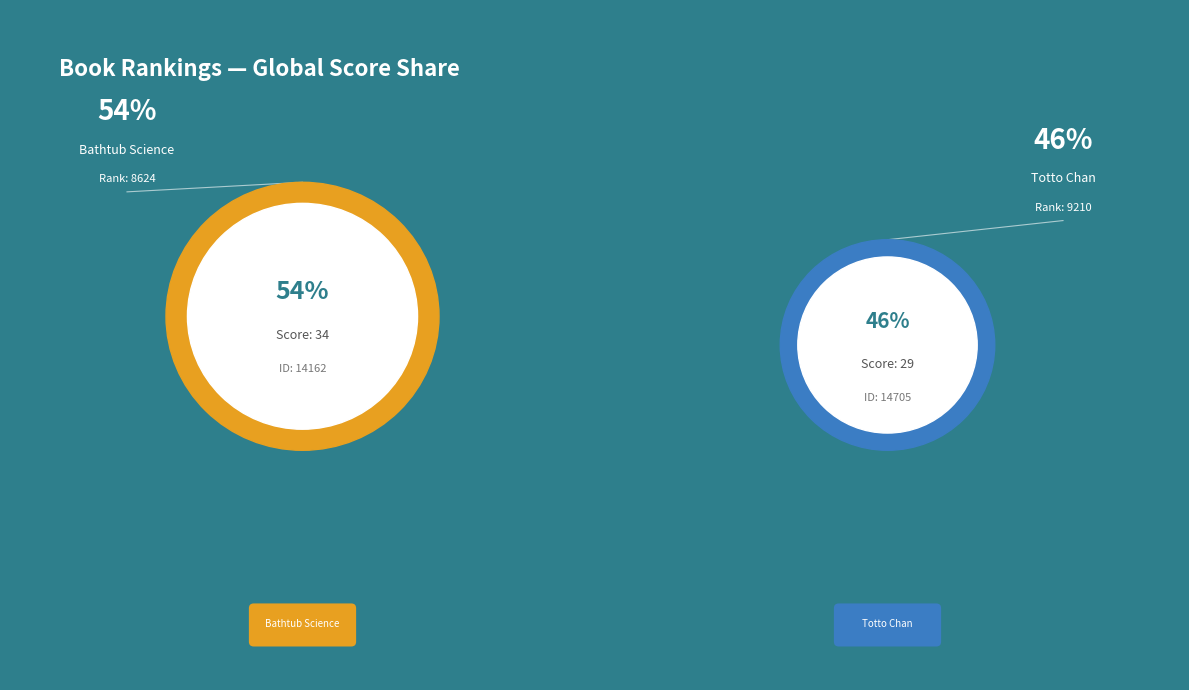

What is the smallest slice in the pie chart?

Totto Chan